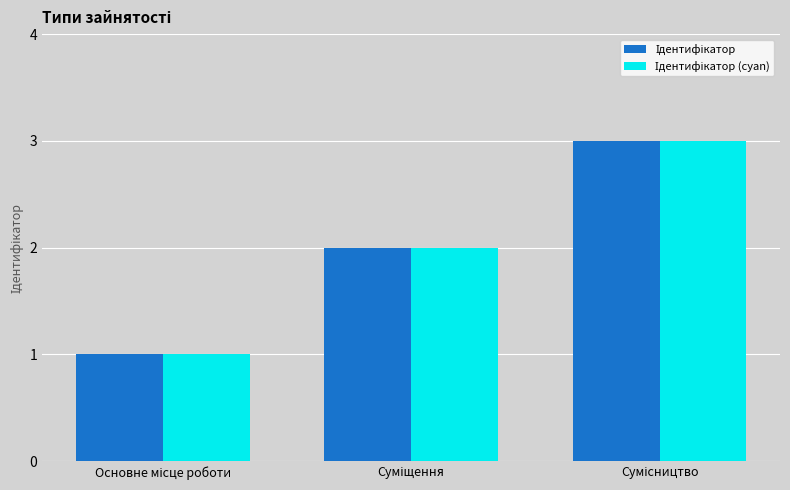

What is the greatest value displayed?

3